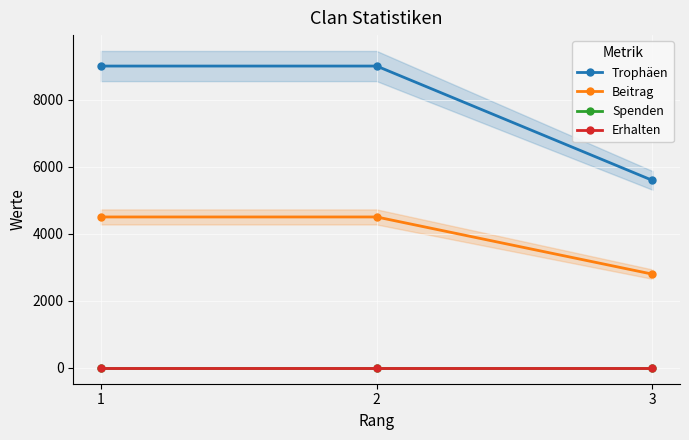

What is the value of the Trophäen point at the 2nd from the left?

9000